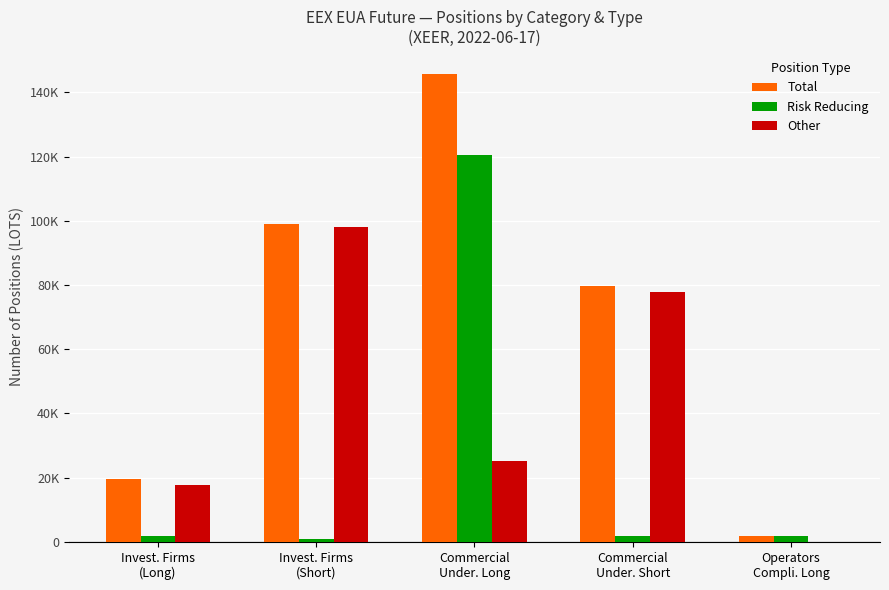

What are all the series names shown in the legend?

Total, Risk Reducing, Other